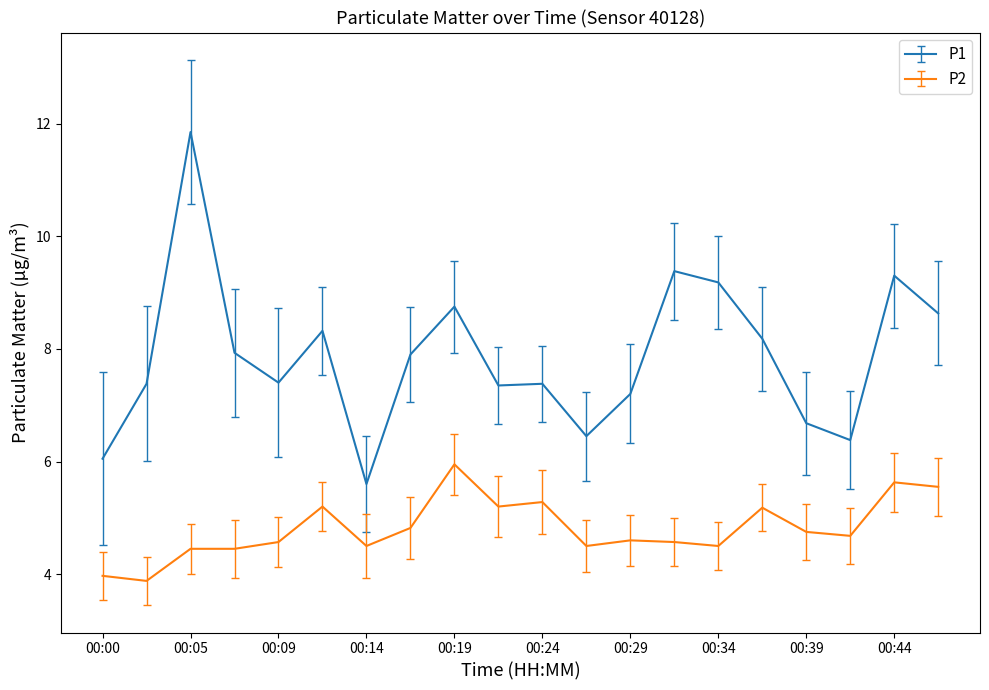

In P1, how many points are higher than both neighbors (excluding endpoints)?

6